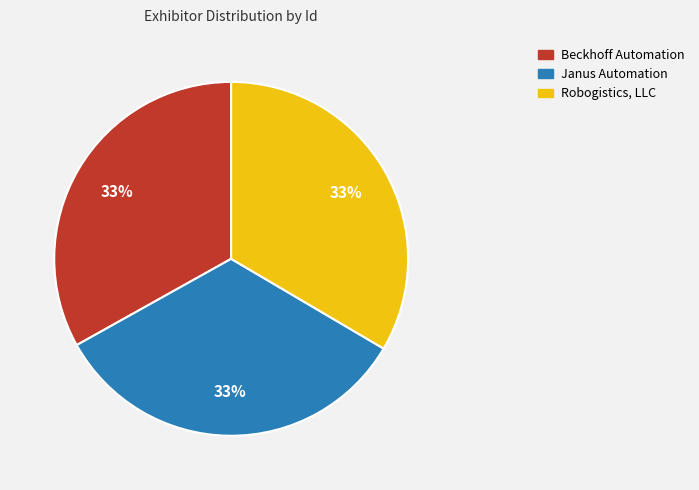

Approximately how many times larger is the value at Beckhoff Automation compared to Janus Automation?

1.0